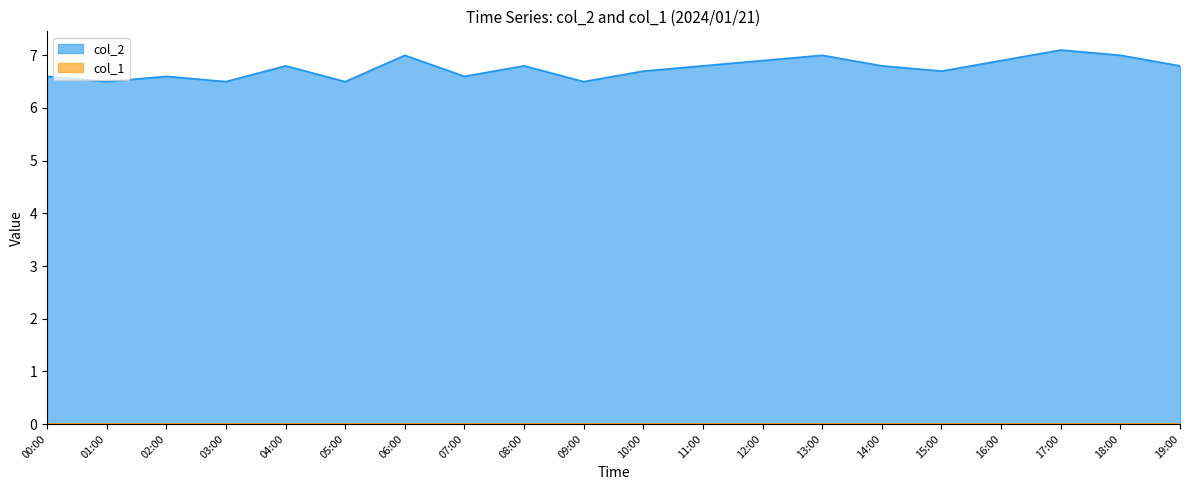

True or false: the data has more than 0 interior local peaks.

True